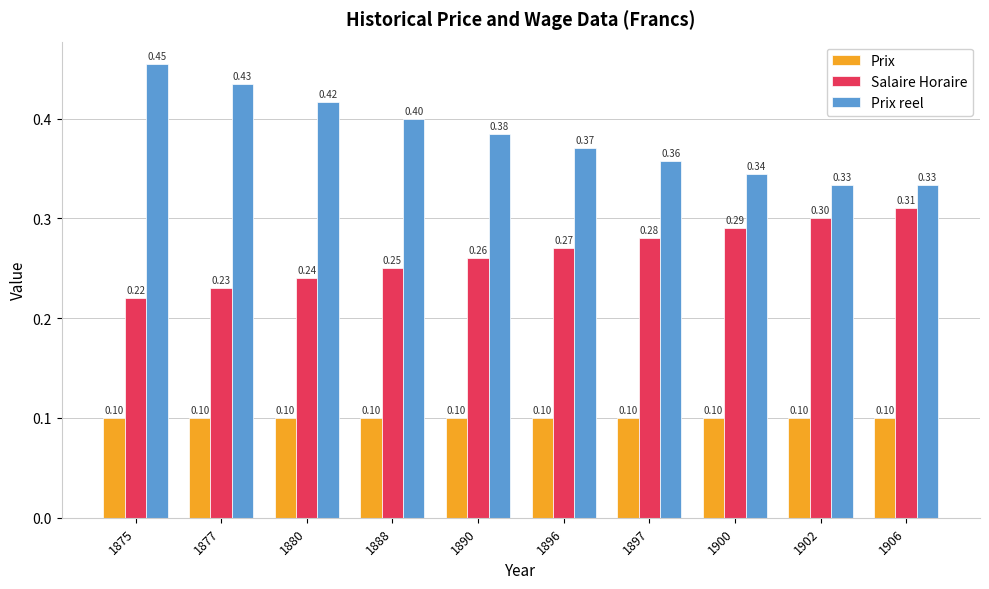

The Prix series shows 0.2 at 1875. True or false?

False